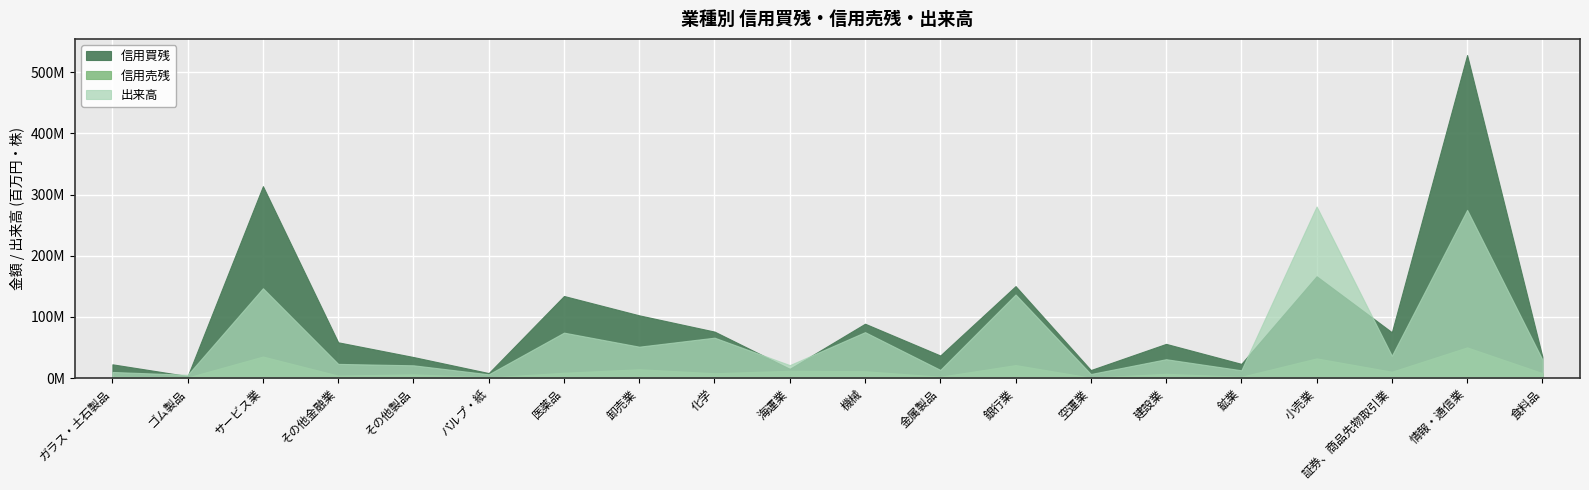

At パルプ・紙, list the series in order from smallest to largest.

信用売残, 出来高, 信用買残